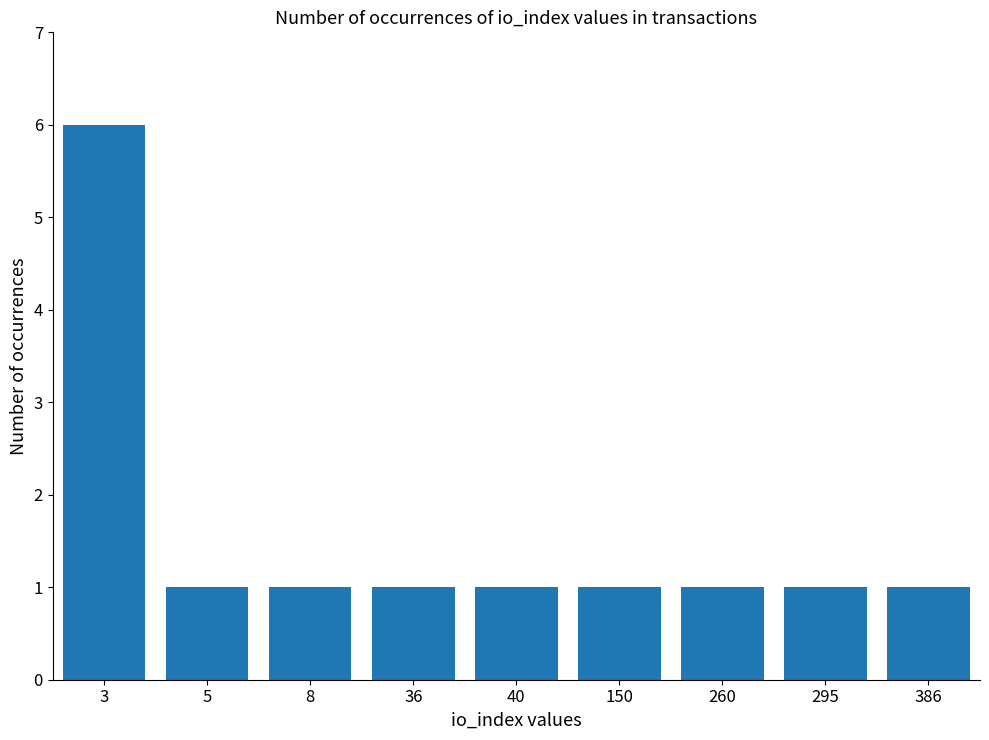

Which has a higher value, 295 or 3?

3